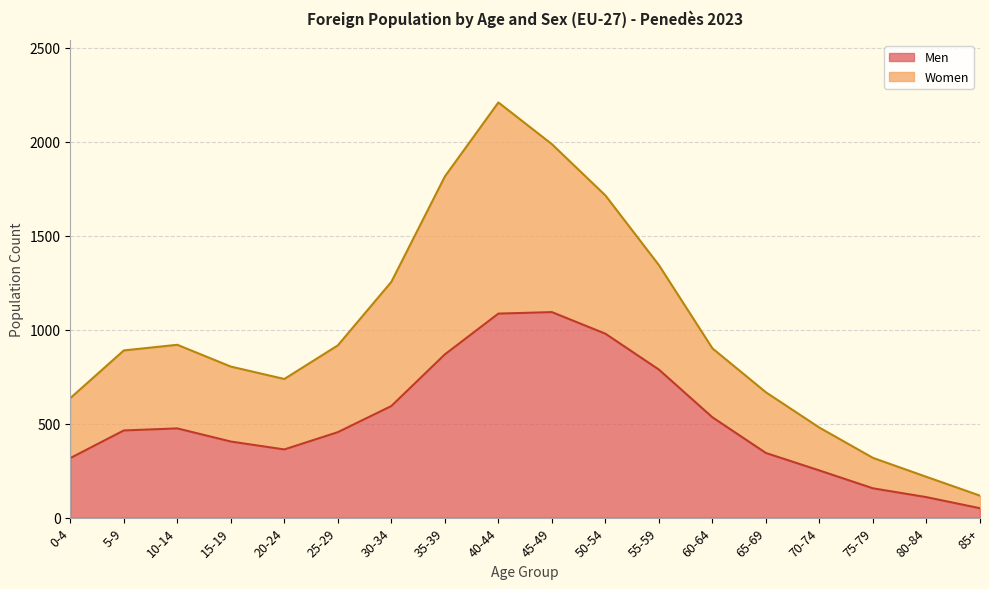

Rank the series by their maximum value, from highest to lowest.

Women, Men